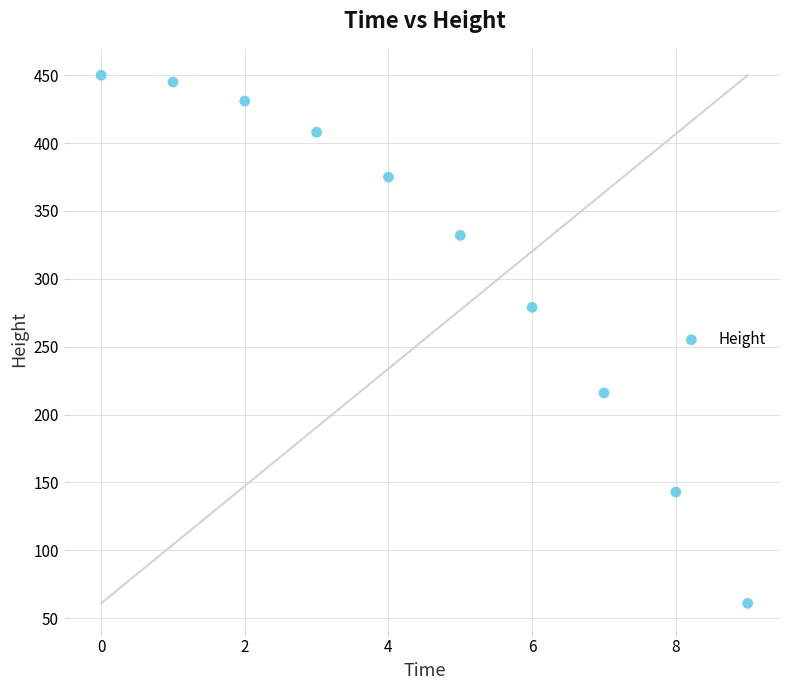

What is the range of Y values (max minus min)?

389